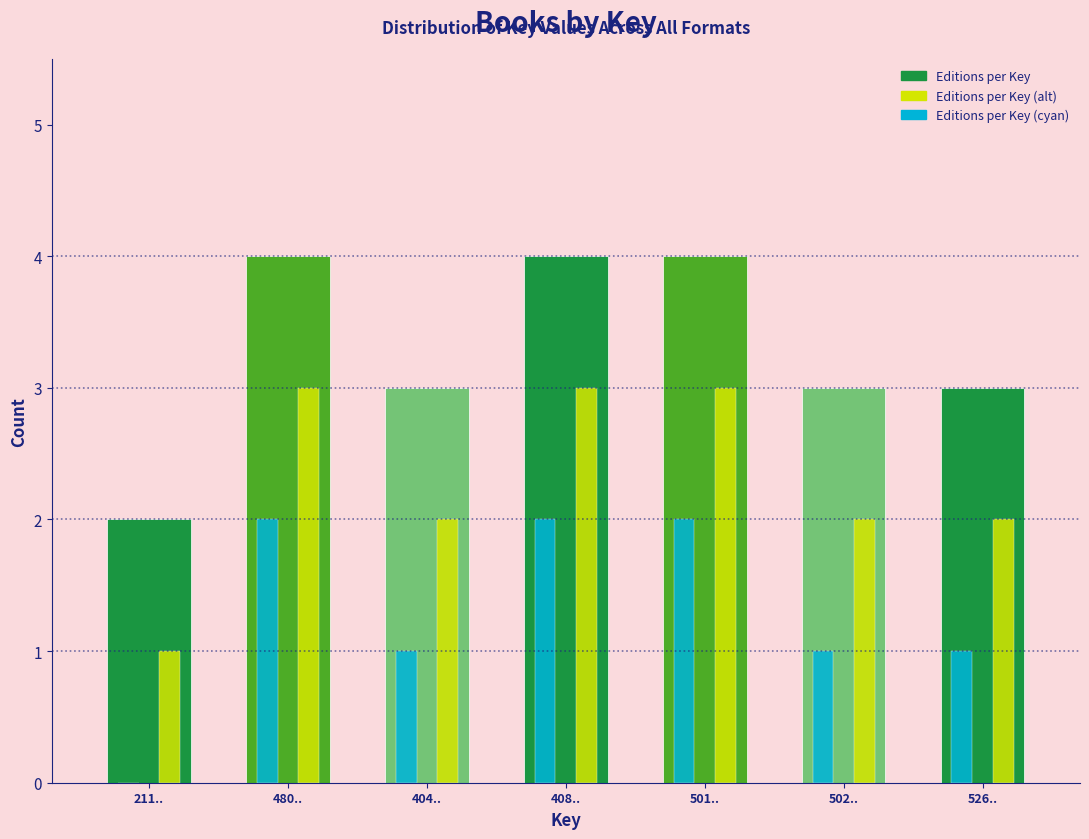

Reading right to left, list all the values displayed in this chart.

Editions per Key: 526..=3	502..=3	501..=4	408..=4	404..=3	480..=4	211..=2
Editions per Key (alt): 526..=2	502..=2	501..=3	408..=3	404..=2	480..=3	211..=1
Editions per Key (cyan): 526..=1	502..=1	501..=2	408..=2	404..=1	480..=2	211..=0